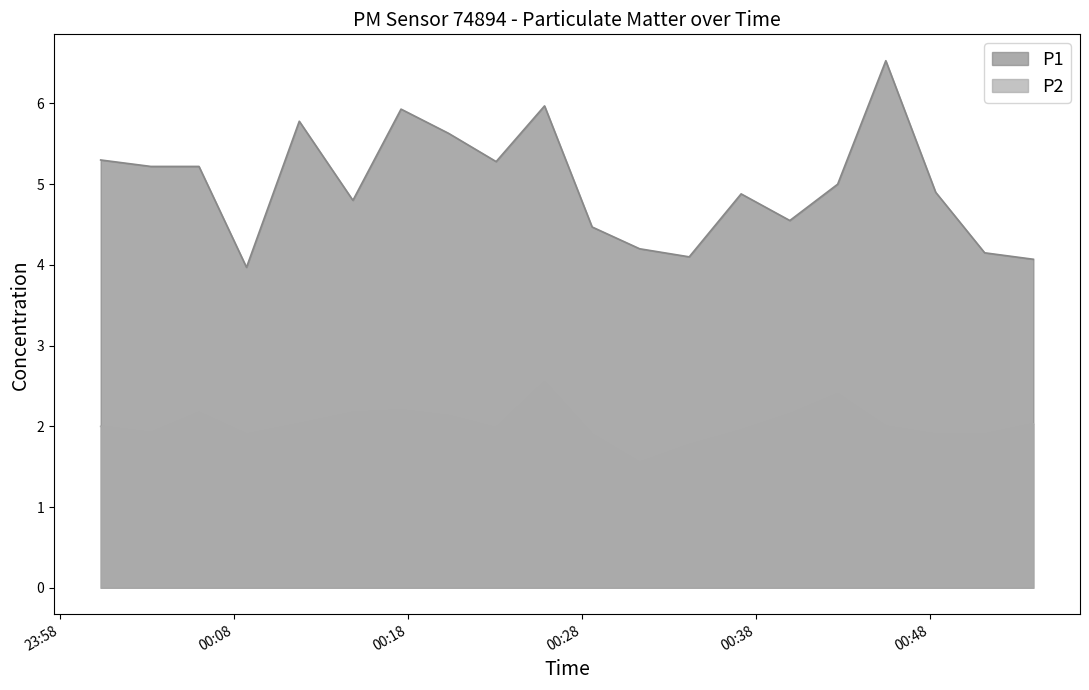

Rank the categories by P2 value from lowest to highest.

2022-12-22T00:31:18, 2022-12-22T00:34:09, 2022-12-22T00:08:42, 2022-12-22T00:28:34, 2022-12-22T00:48:19, 2022-12-22T00:51:08, 2022-12-22T00:03:12, 2022-12-22T00:37:08, 2022-12-22T00:23:03, 2022-12-22T00:00:19, 2022-12-22T00:45:27, 2022-12-22T00:11:44, 2022-12-22T00:53:56, 2022-12-22T00:20:19, 2022-12-22T00:39:56, 2022-12-22T00:05:58, 2022-12-22T00:14:49, 2022-12-22T00:17:35, 2022-12-22T00:42:41, 2022-12-22T00:25:50